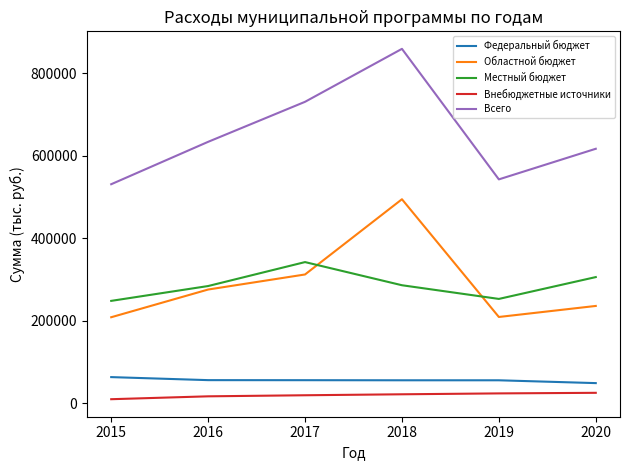

Which series has the widest spread of values?

Всего